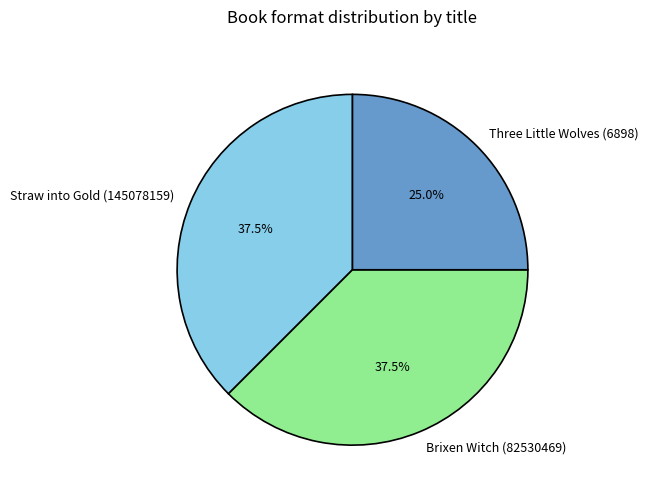

Which category has the smallest portion of the pie?

Three Little Wolves (6898)